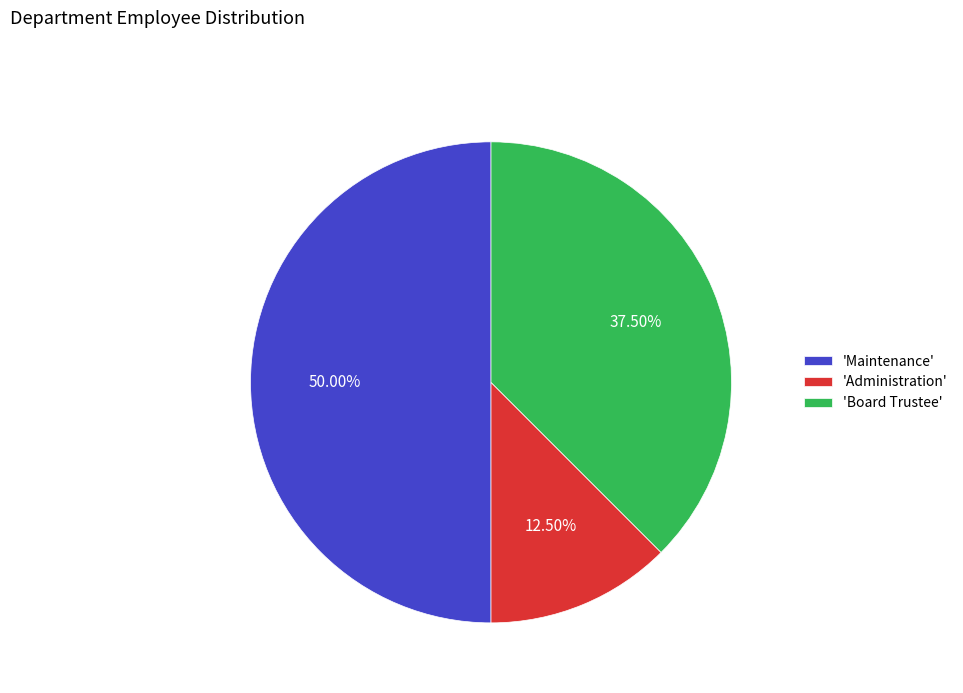

Do 'Administration' and 'Maintenance' together represent more than half of the pie?

Yes